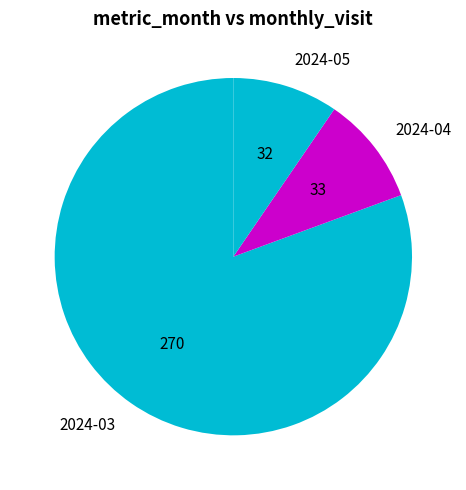

How many slices are in this pie chart?

3